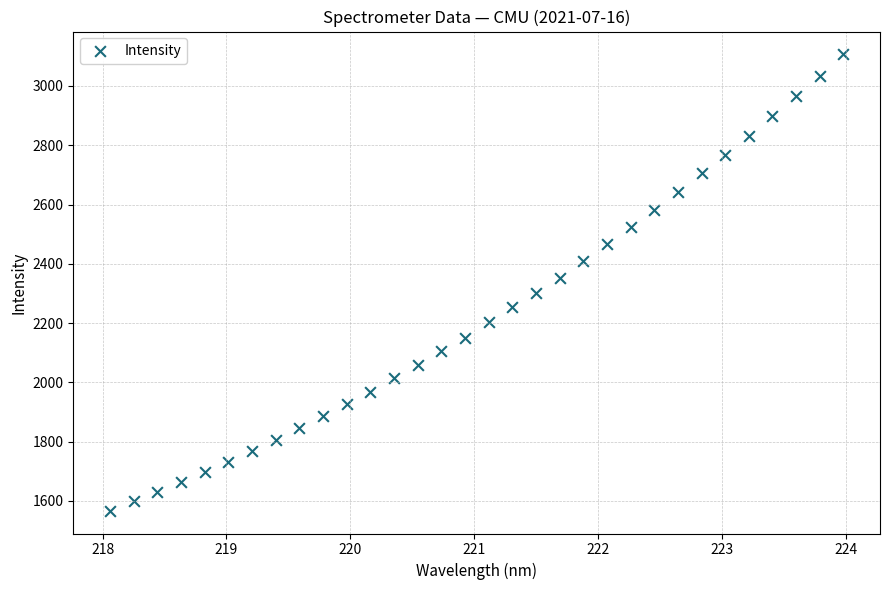

What is the range of Y values (max minus min)?

1539.5